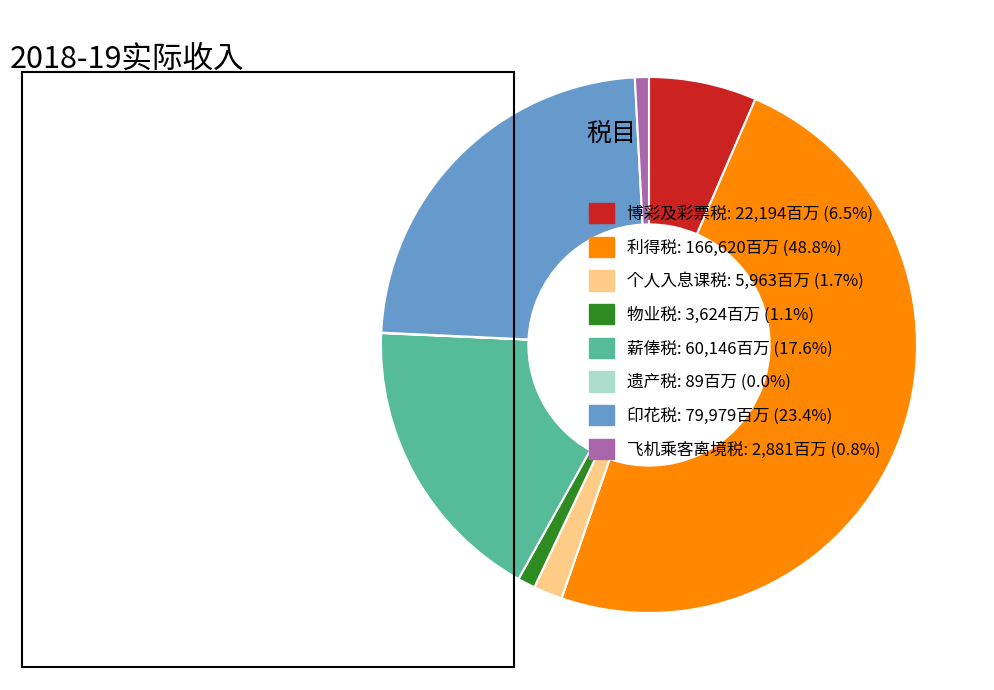

Approximately how many times larger is the value at 印花税: 79,979百万 (23.4%) compared to 博彩及彩票税: 22,194百万 (6.5%)?

3.6